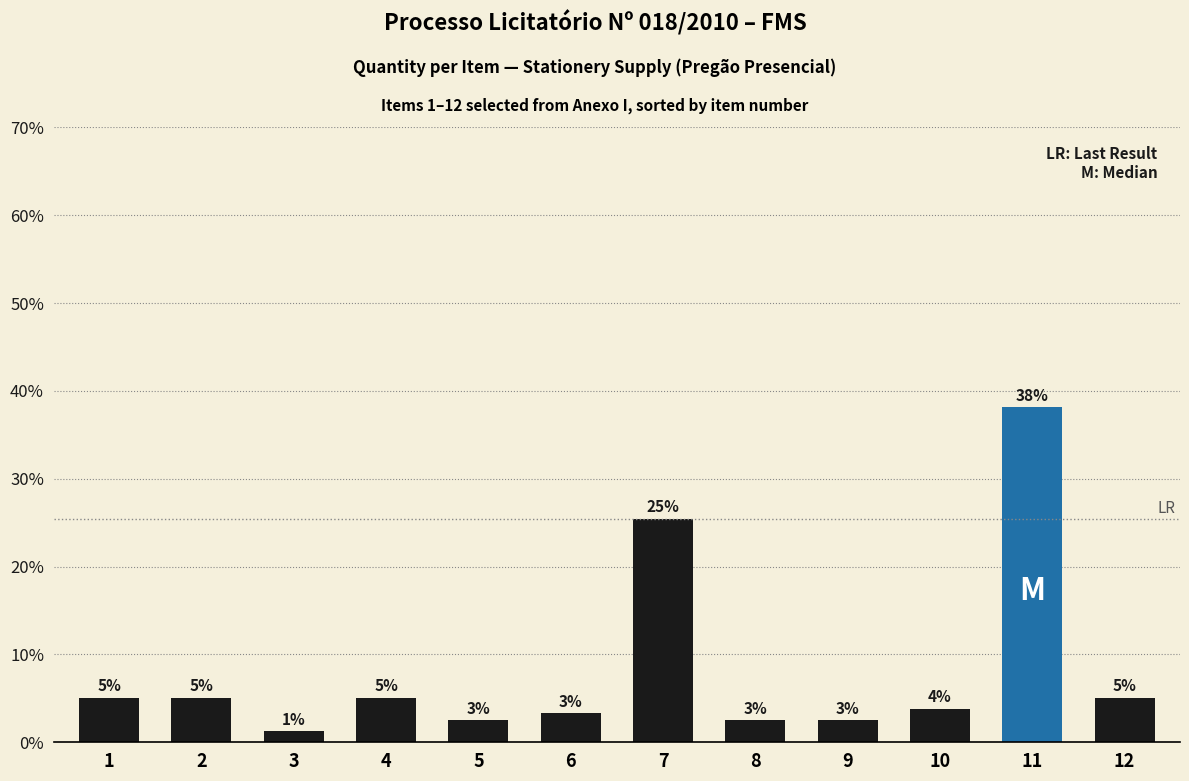

Are the bars horizontal?

No